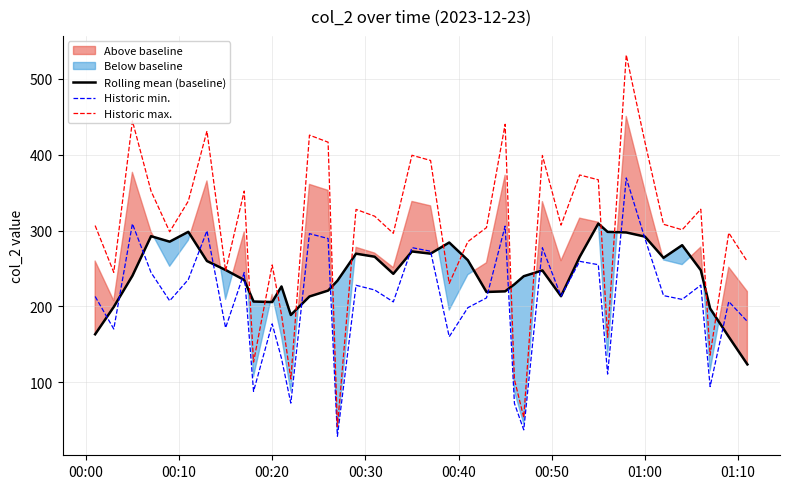

True or false: Historic max. and Historic min. intersect in this chart.

False